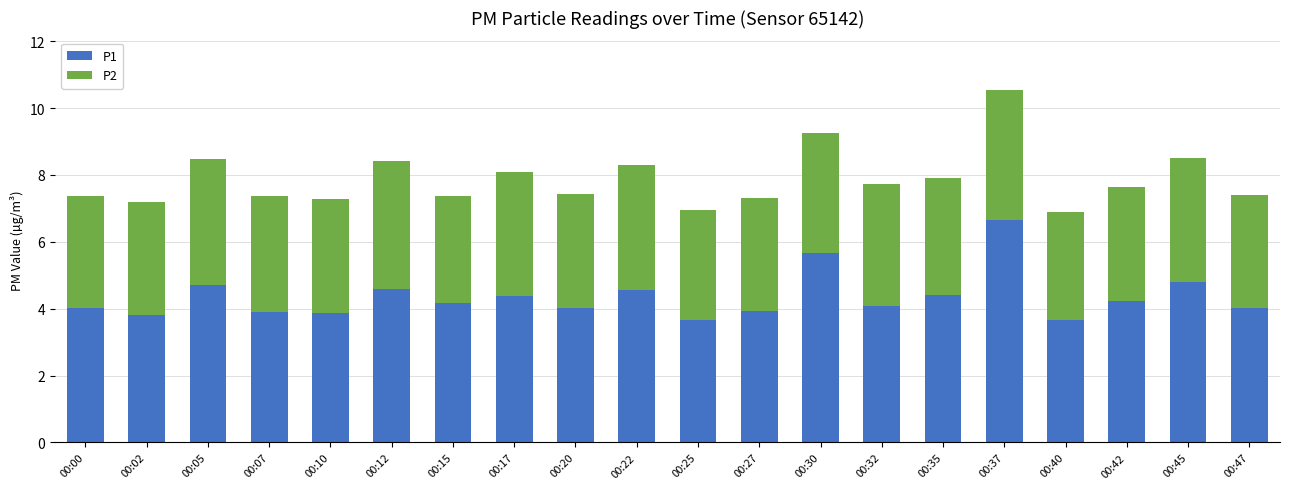

What is the difference between the maximum and minimum values in the P1 series?

3.0